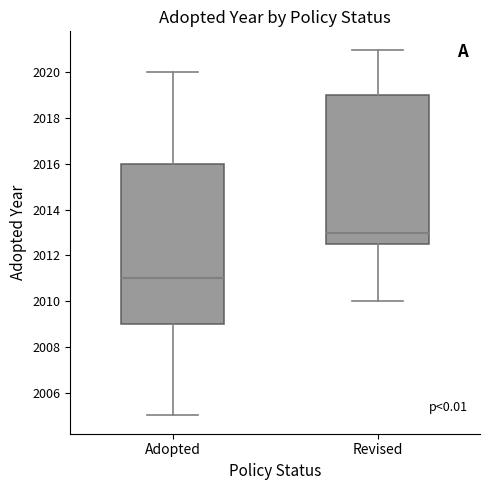

Where does the upper whisker of the box for Revised end on the y-axis? The values are not printed on the chart, so give them approximately, as read against the axis.

2021.0